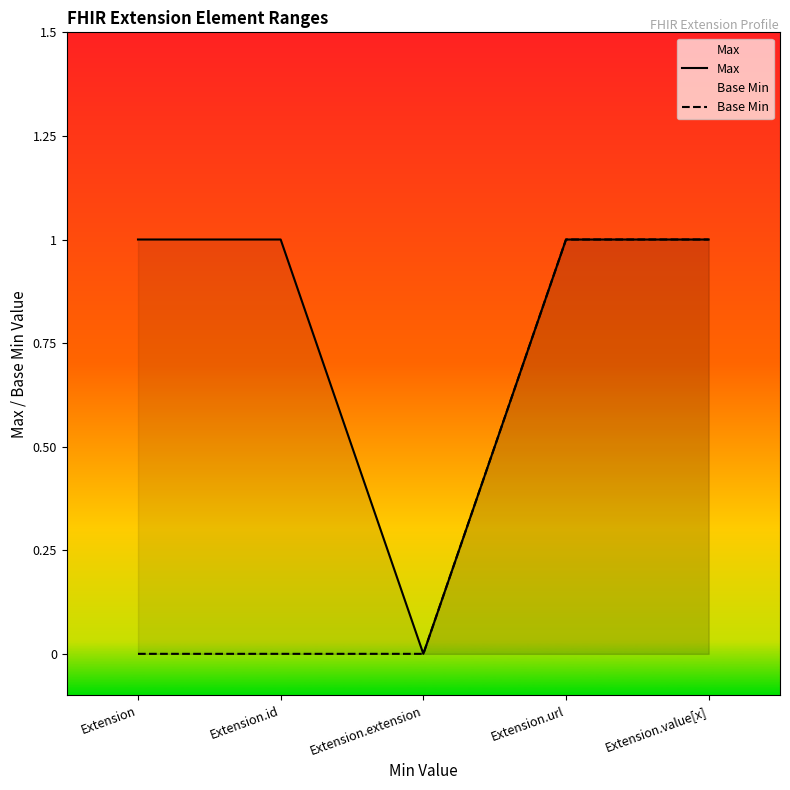

Where is Max nearest to the value 0?

Extension.extension